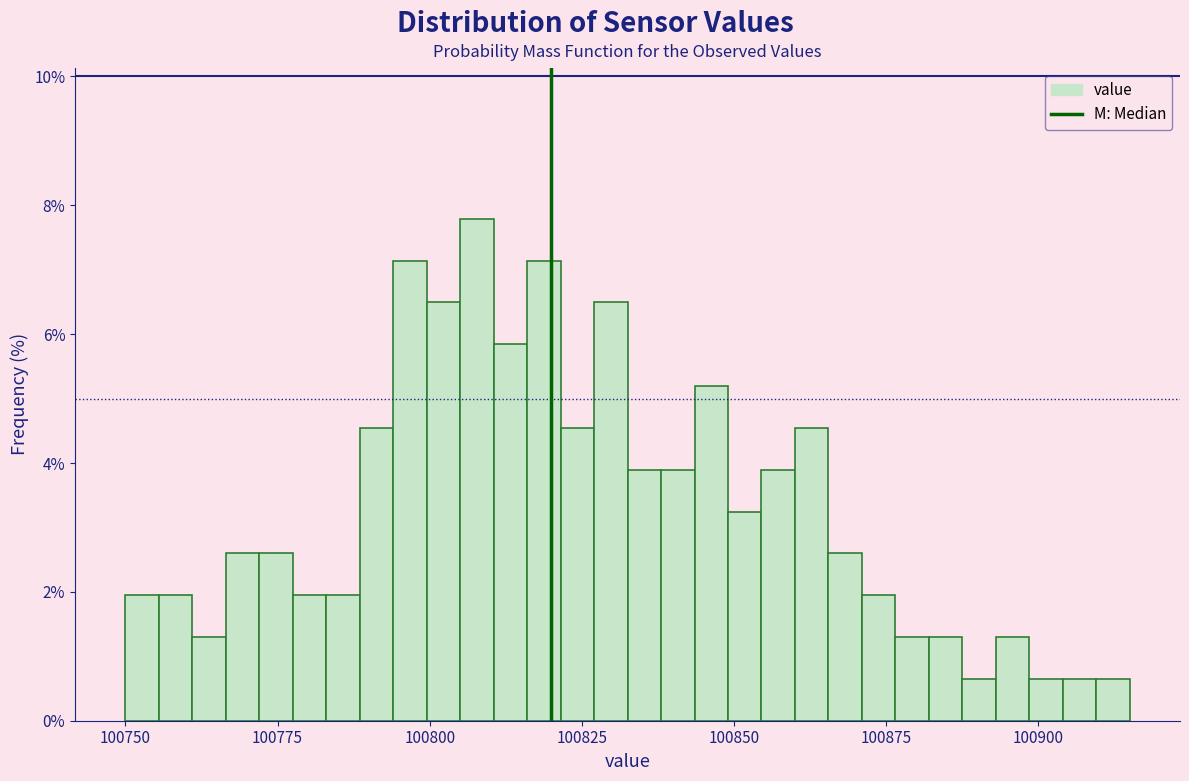

Around what value on the x-axis is the tallest bar? Give the approximate position of its centre, as read against the axis.

100810